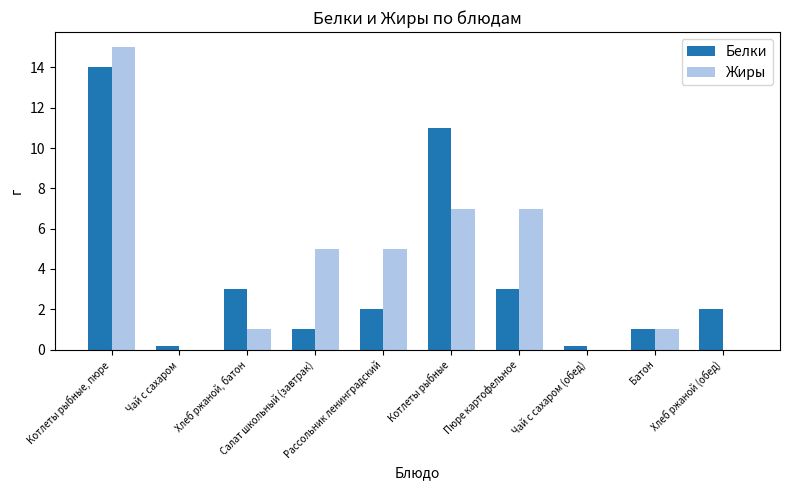

What is the sum of all Жиры values?

41.0